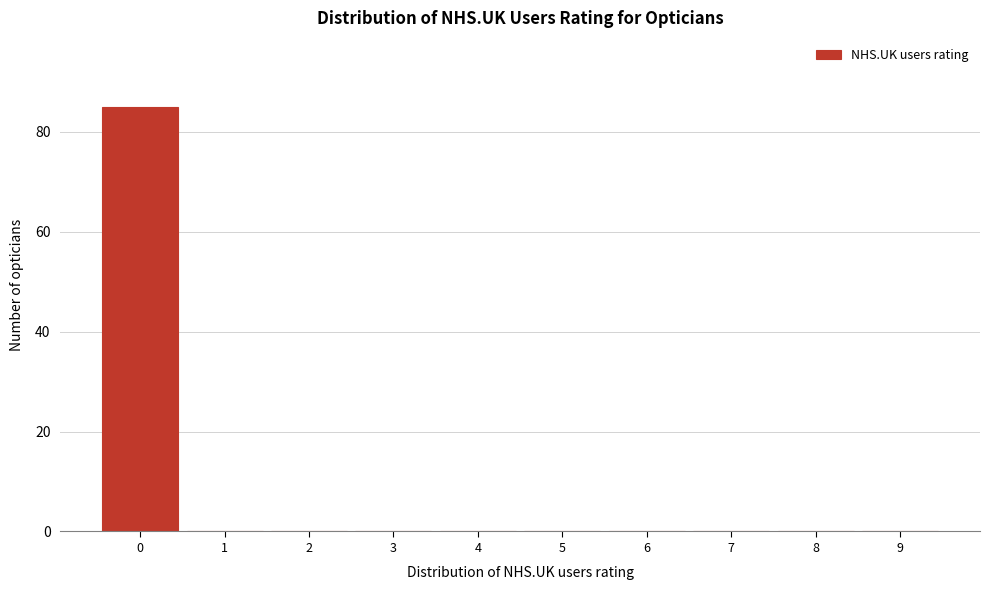

Reading right to left, transcribe all the data shown in this chart.

9=0	8=0	7=0	6=0	5=0	4=0	3=0	2=0	1=0	0=85